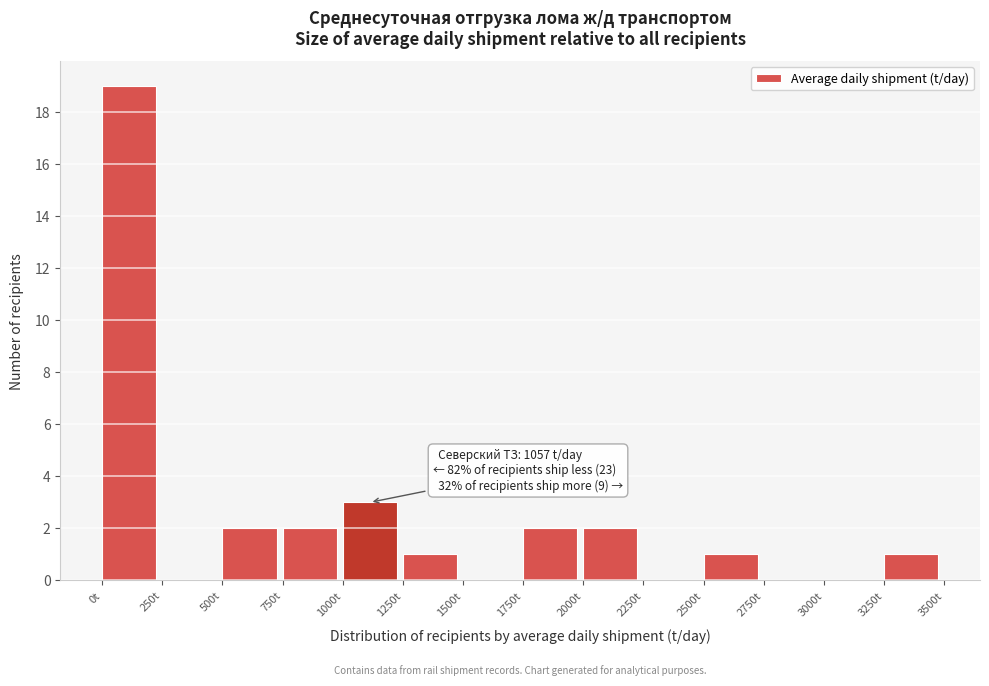

Which range on the x-axis has the tallest bar?

0 to 250